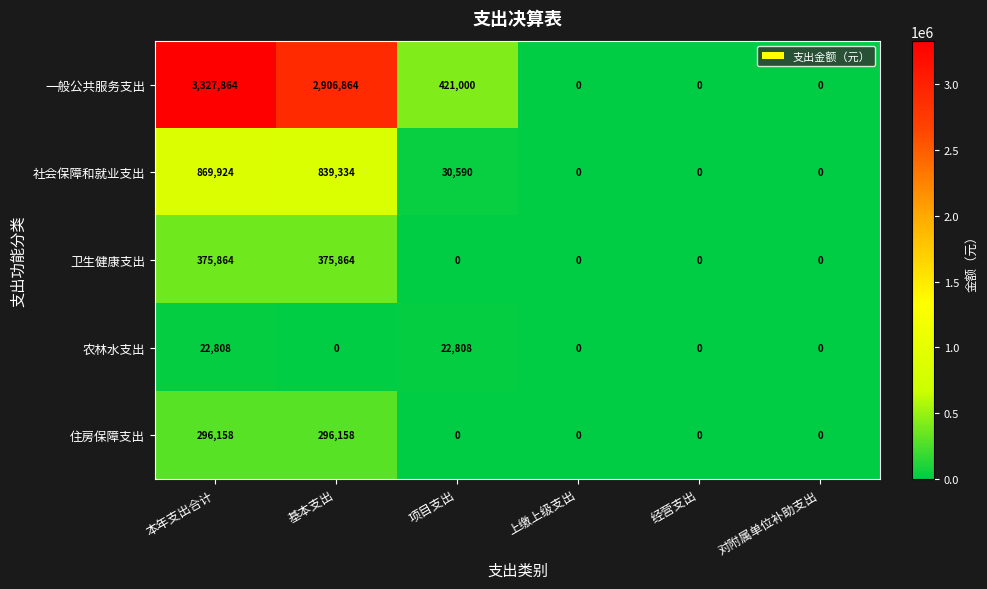

What is the maximum value shown in the chart?

3327864